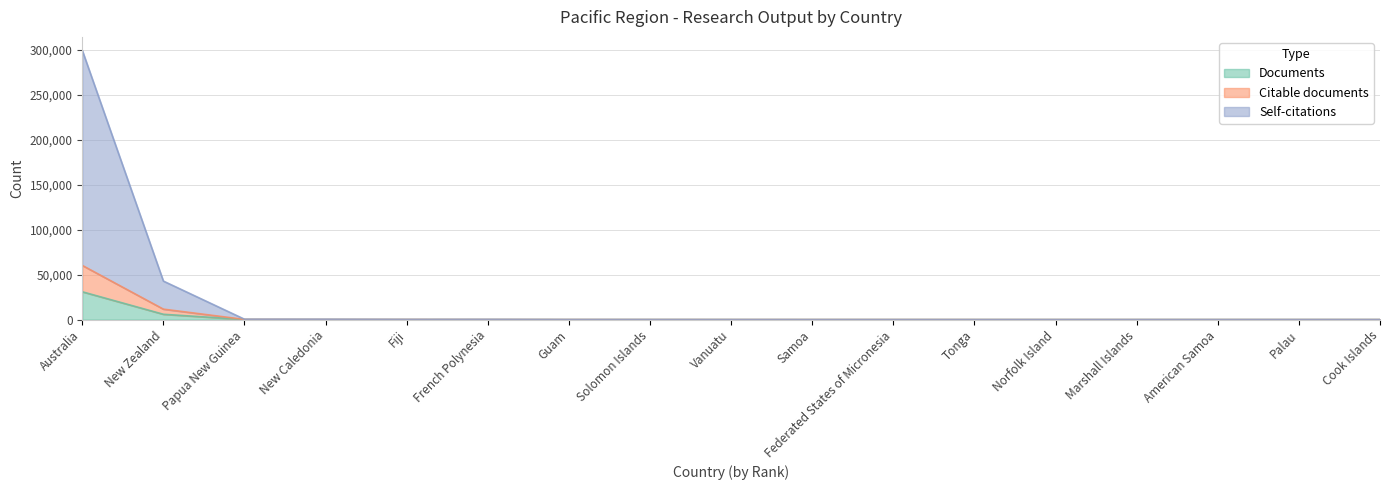

True or false: Self-citations and Citable documents intersect in this chart.

False